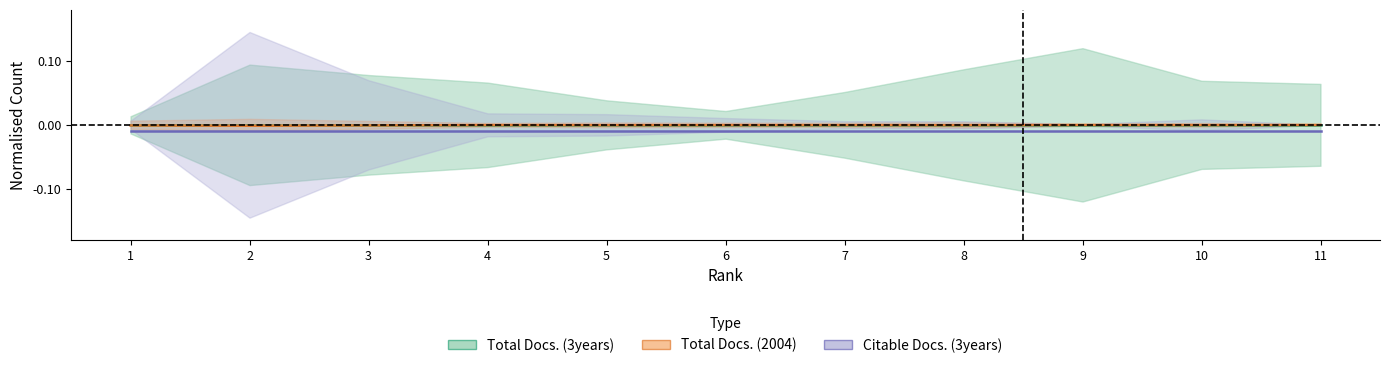

List the labels in order of Citable Docs. (3years) value, largest first.

1, 2, 3, 4, 5, 6, 7, 8, 9, 10, 11